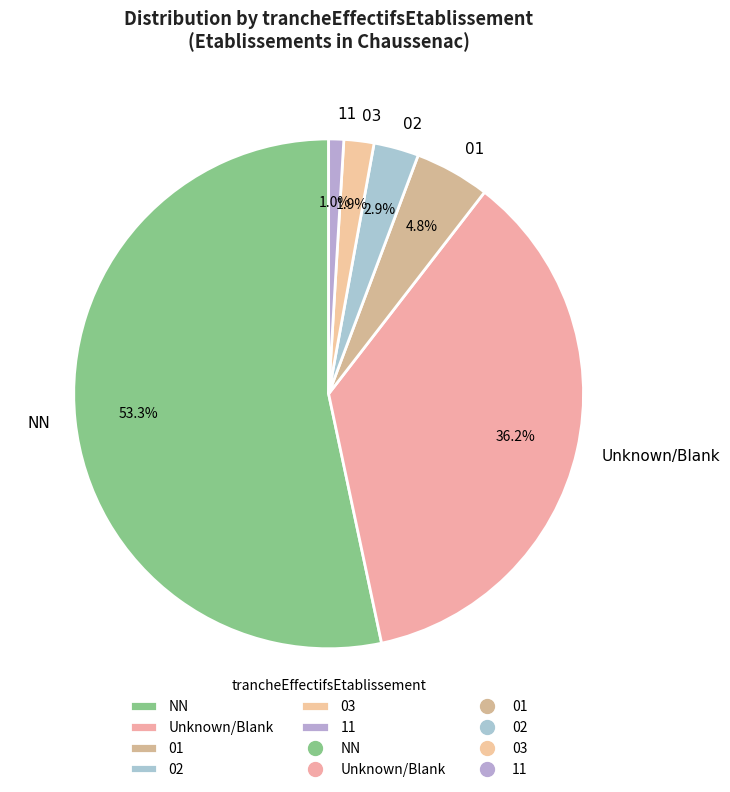

Which slice is the smallest?

11